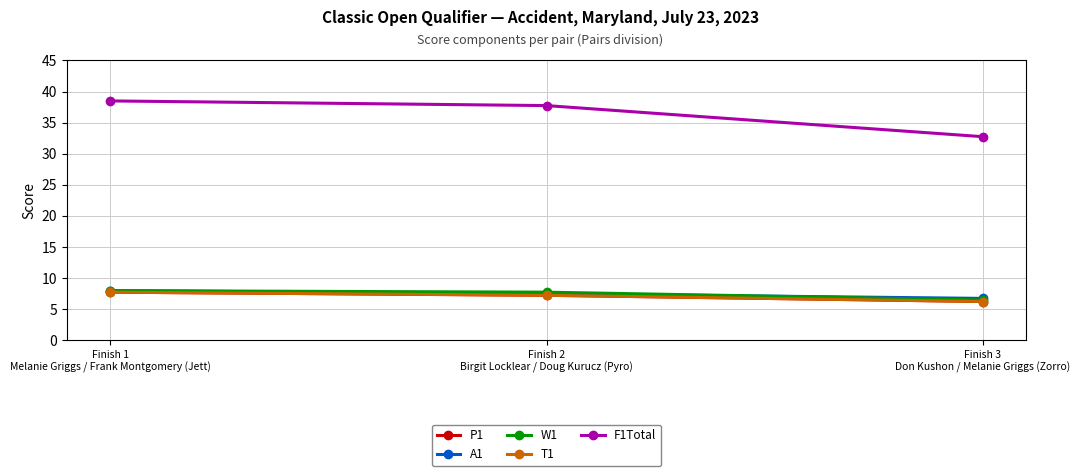

True or false: A1 has a value of 10.6 at Finish 3
Don Kushon / Melanie Griggs (Zorro).

False